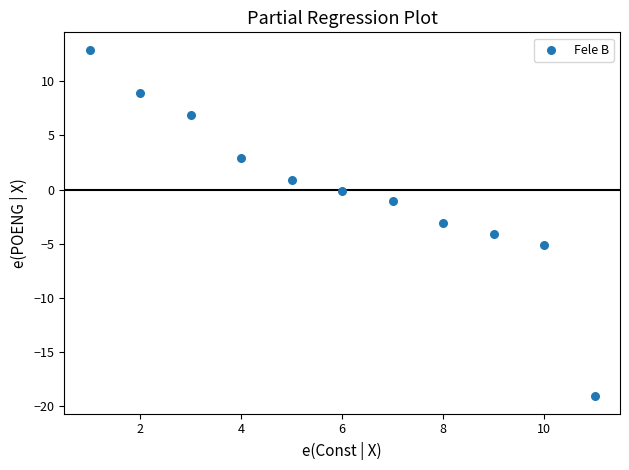

What is the range of X values (max minus min)?

10.0